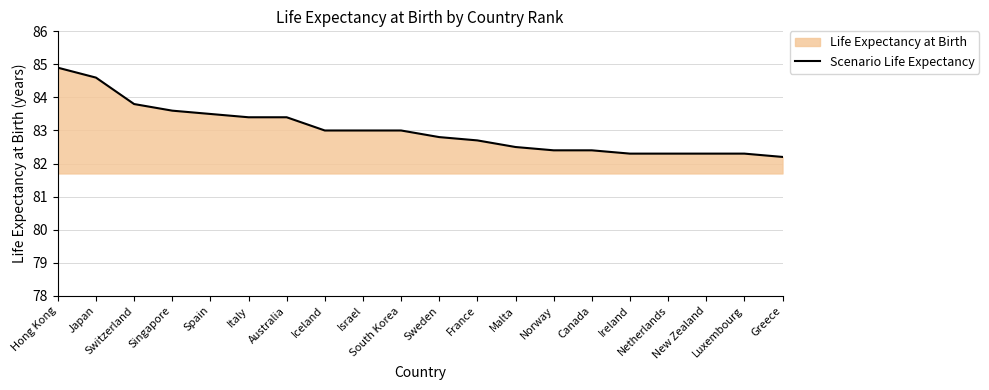

What is the sum of all values?

1660.4